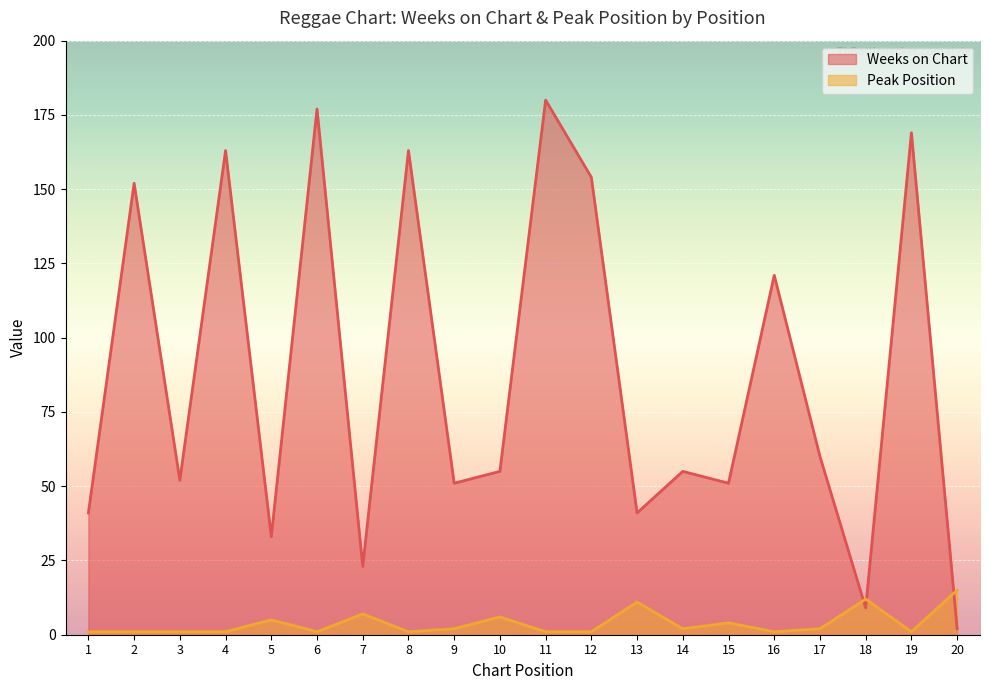

What is the value of the Peak Position point at the 14th from the left?

2